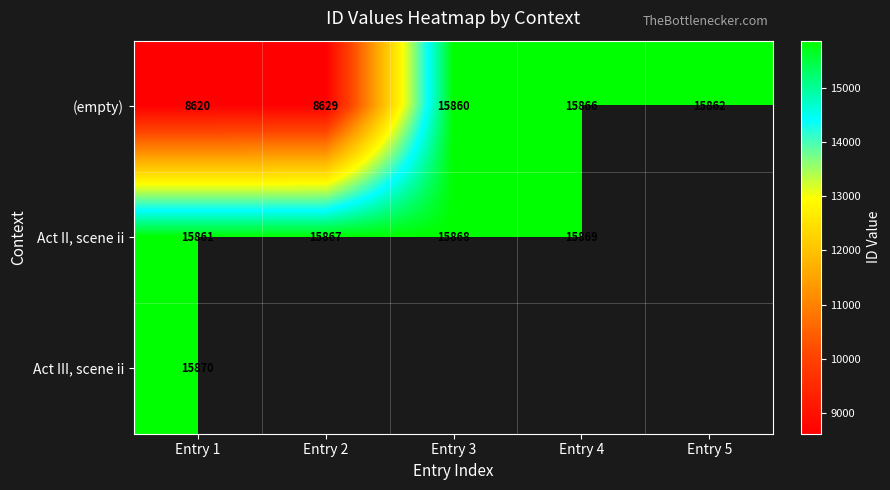

Which has a higher value, Entry 5 or Entry 1?

Entry 5